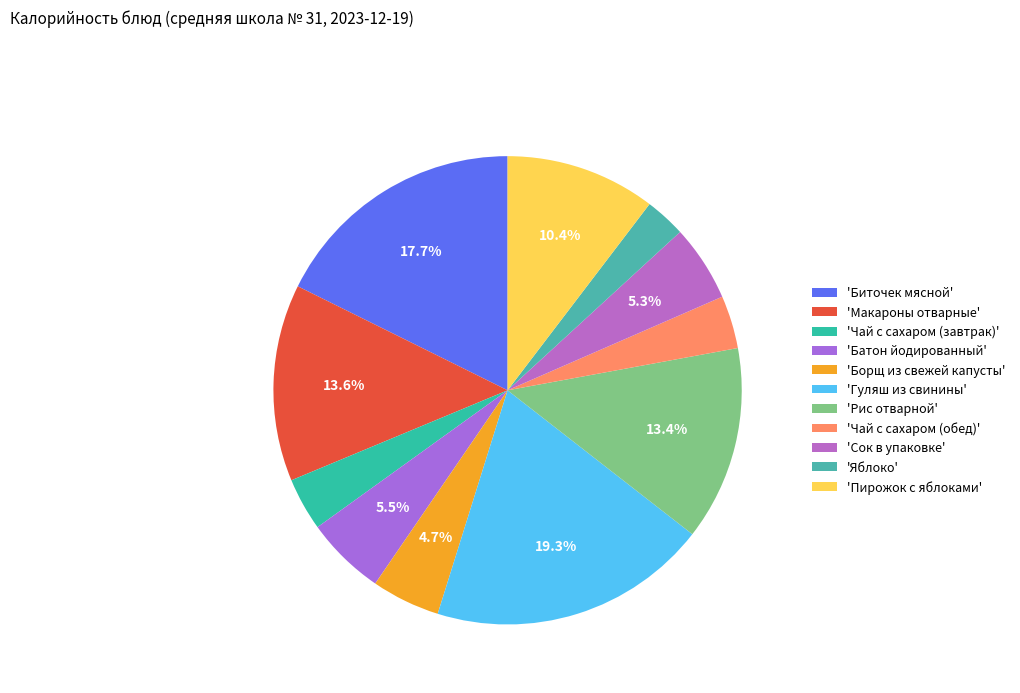

What is the largest slice in the pie chart?

'Гуляш из свинины'